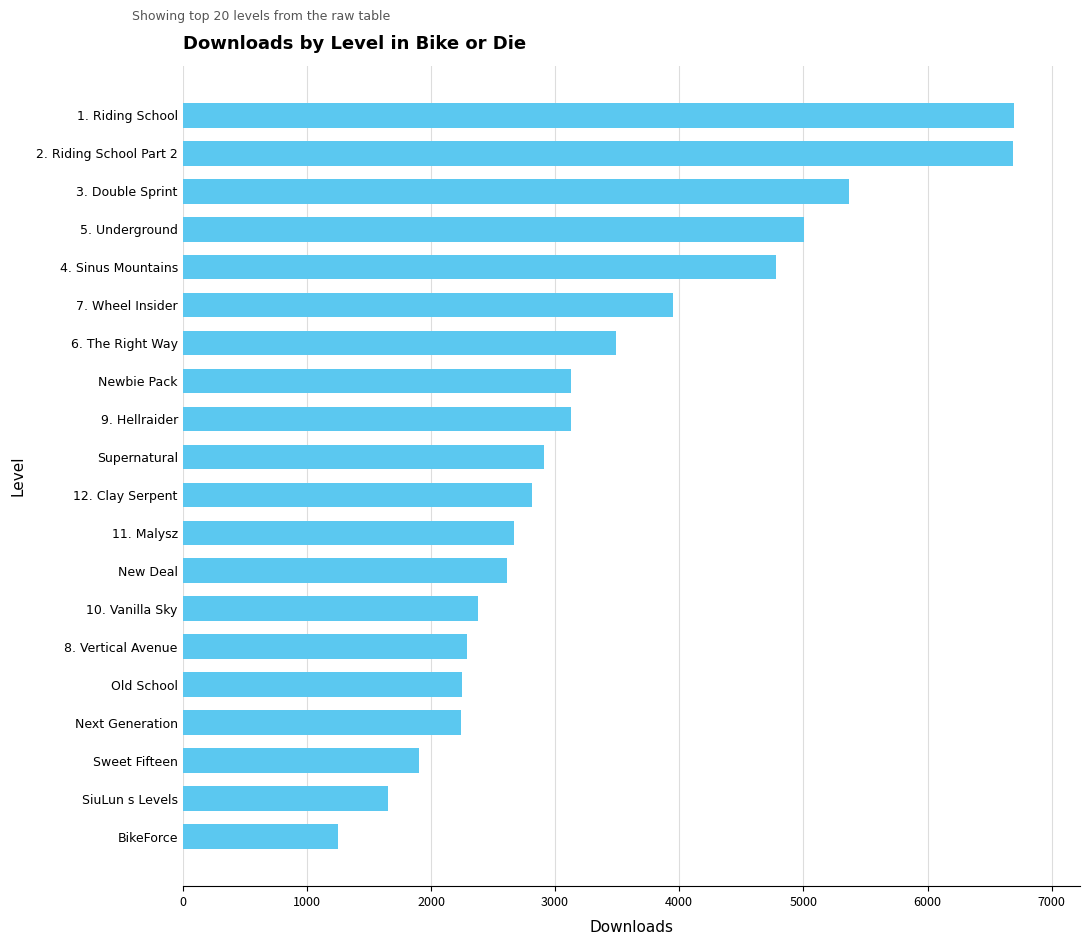

Approximately how many times larger is the value at 12. Clay Serpent compared to SiuLun s Levels?

1.7